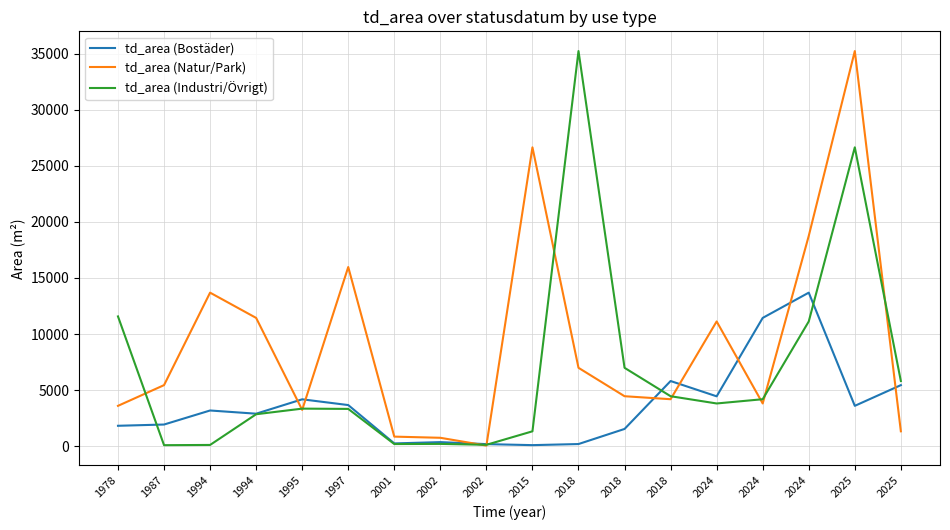

Count the number of data series in this chart.

3